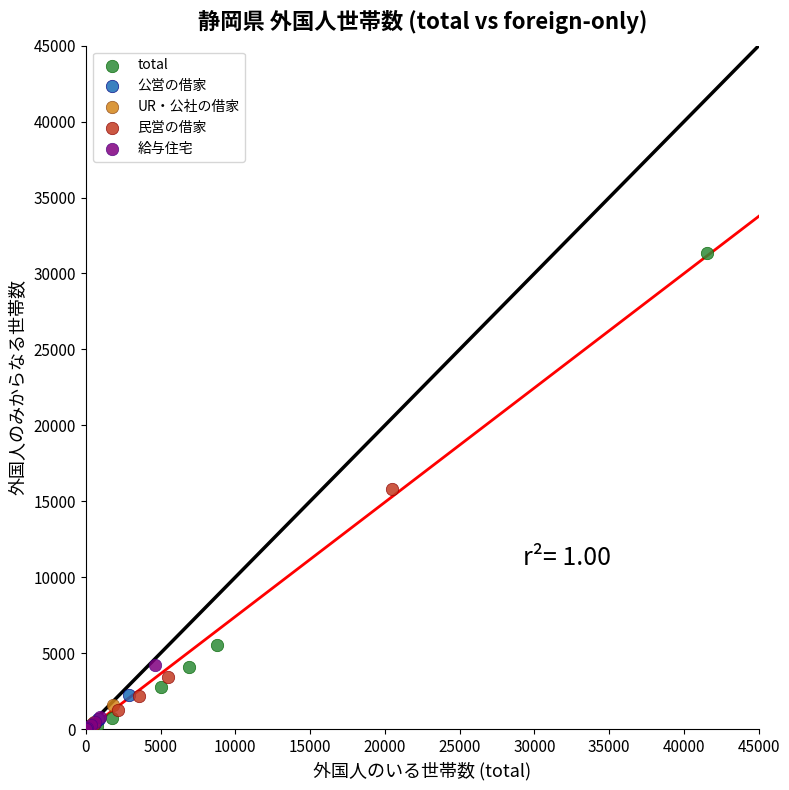

Which series has the widest spread of Y values?

total